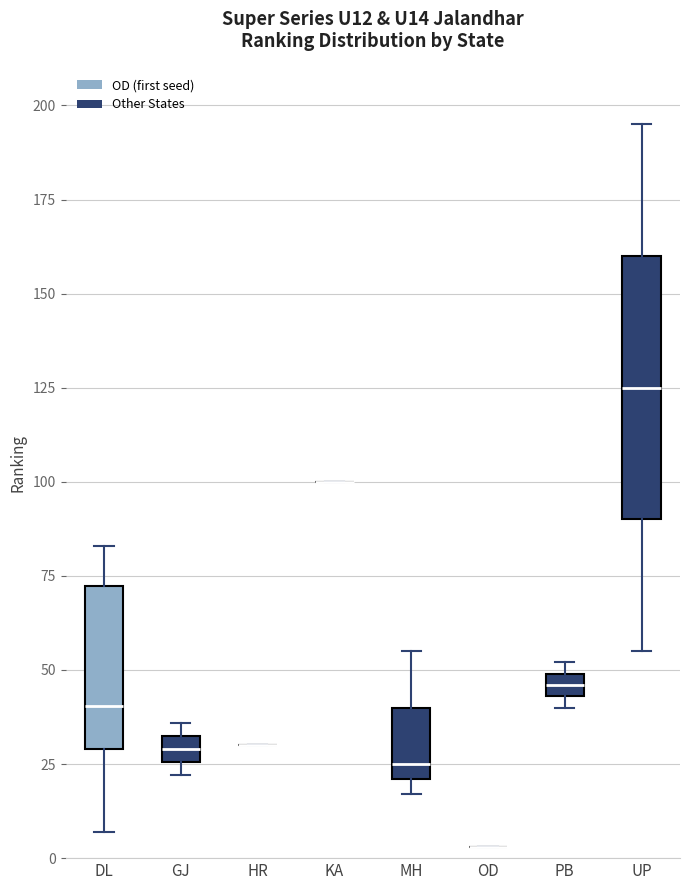

Which box is the tallest, from its lower edge to its upper edge?

UP